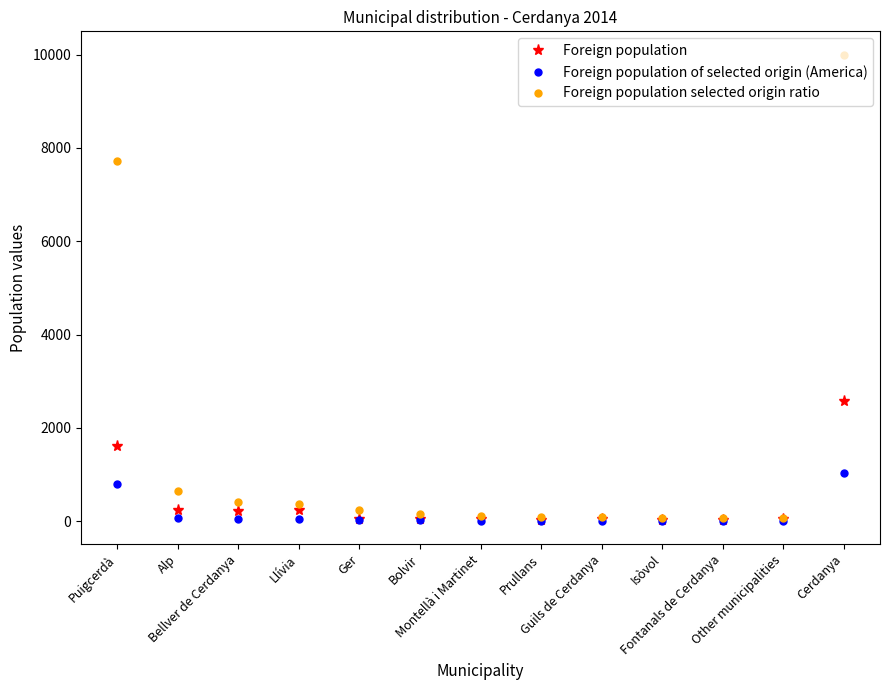

How many data points does each series have?

13